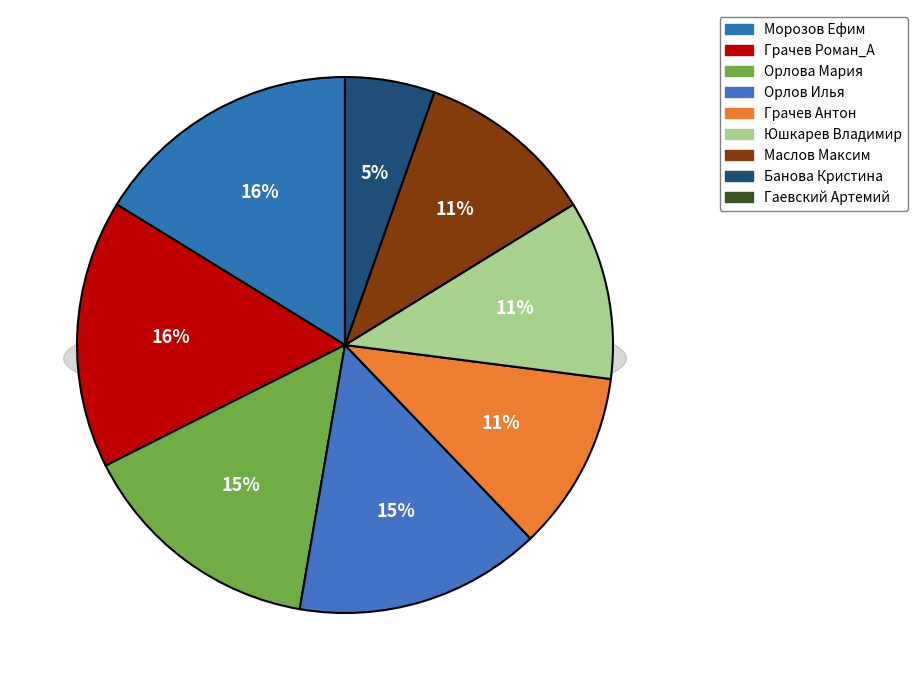

What is the change in value from Грачев Антон to Банова Кристина?

-2.0